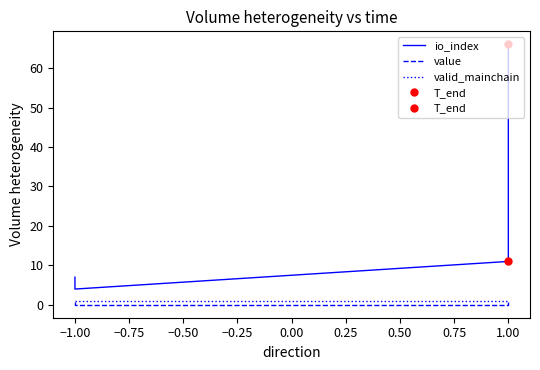

Is the value of io_index at −1.00 greater than the value of valid_mainchain at −1.00?

Yes